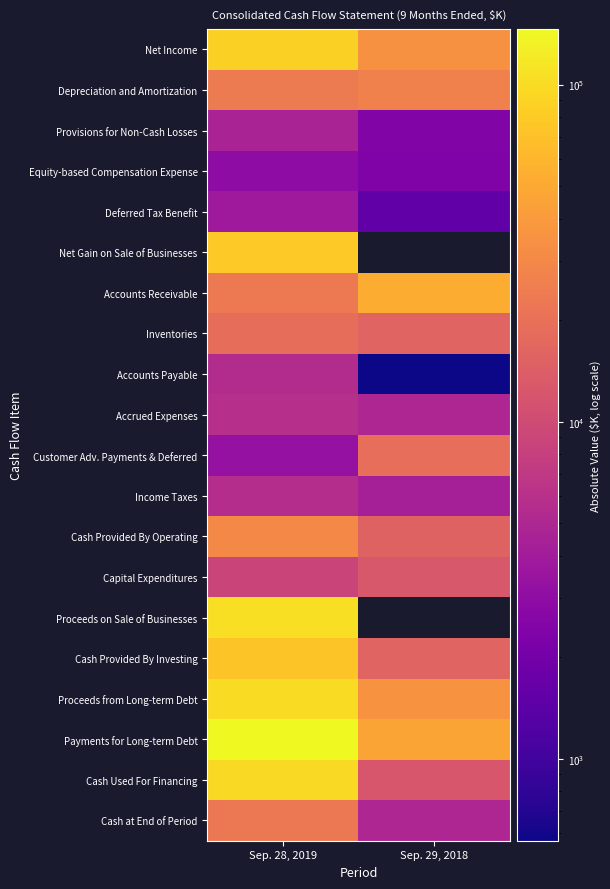

The Accounts Receivable series shows 71326.3 at Sep. 29, 2018. True or false?

False